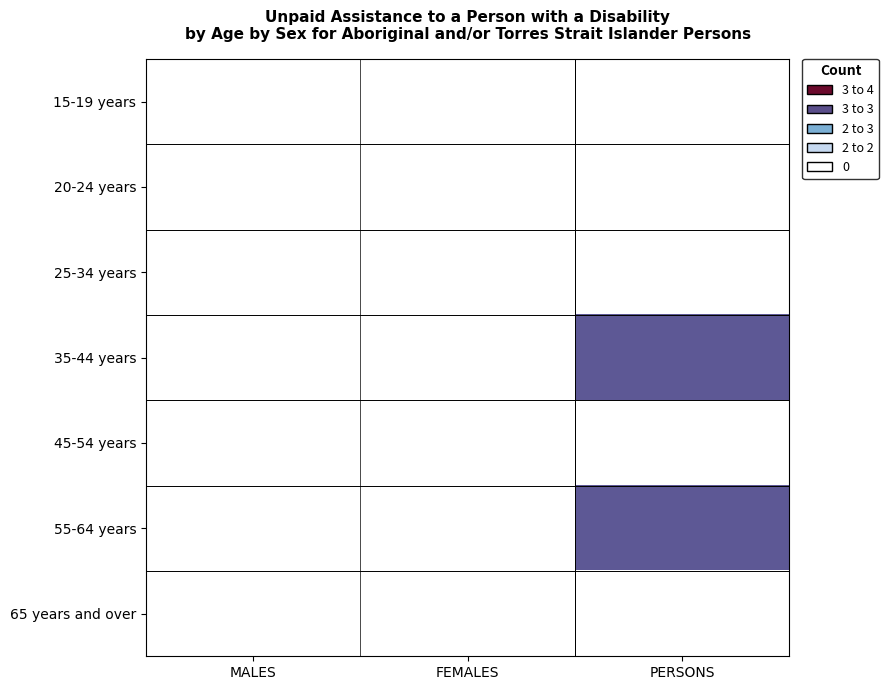

At how many categories does at least one series exceed 1?

1